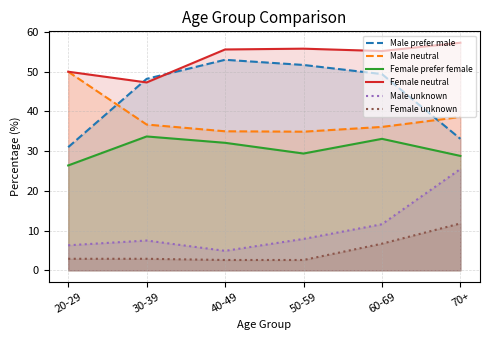

What is the difference between the highest and lowest values at 70+?

45.5